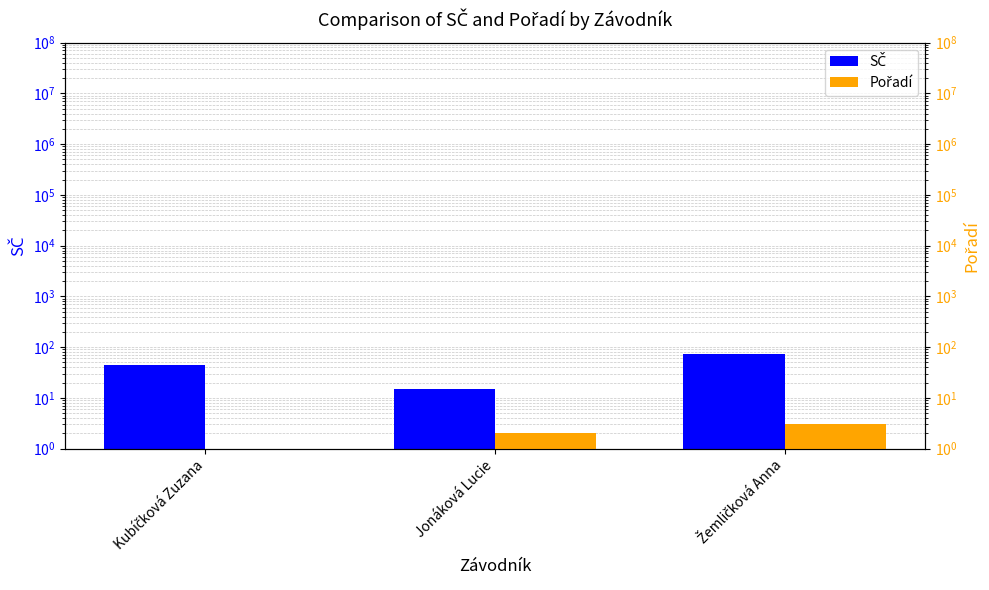

Which series has the largest range (max minus min)?

SČ